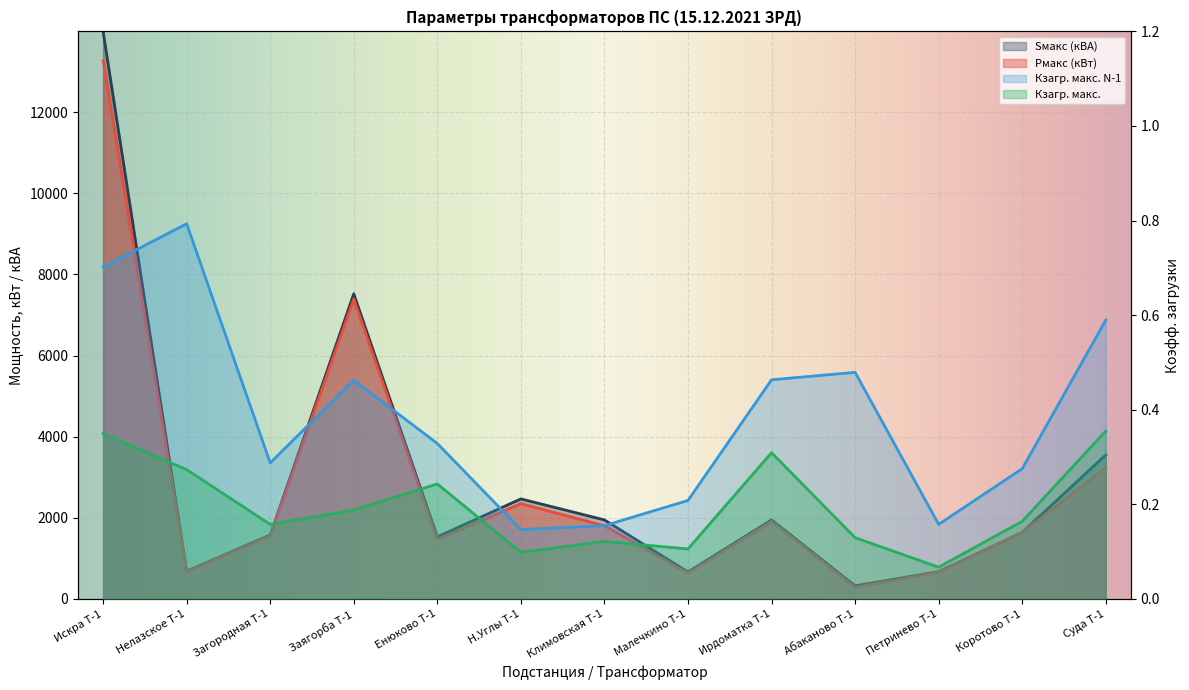

Which series changed the most between Малечкино Т-1 and Ирдоматка Т-1?

Sмакс (кВА)